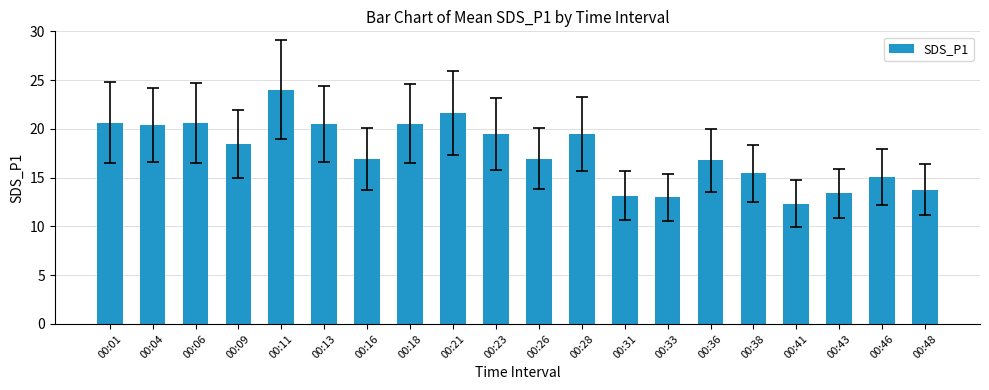

What is the difference between the maximum and second lowest values?

11.0